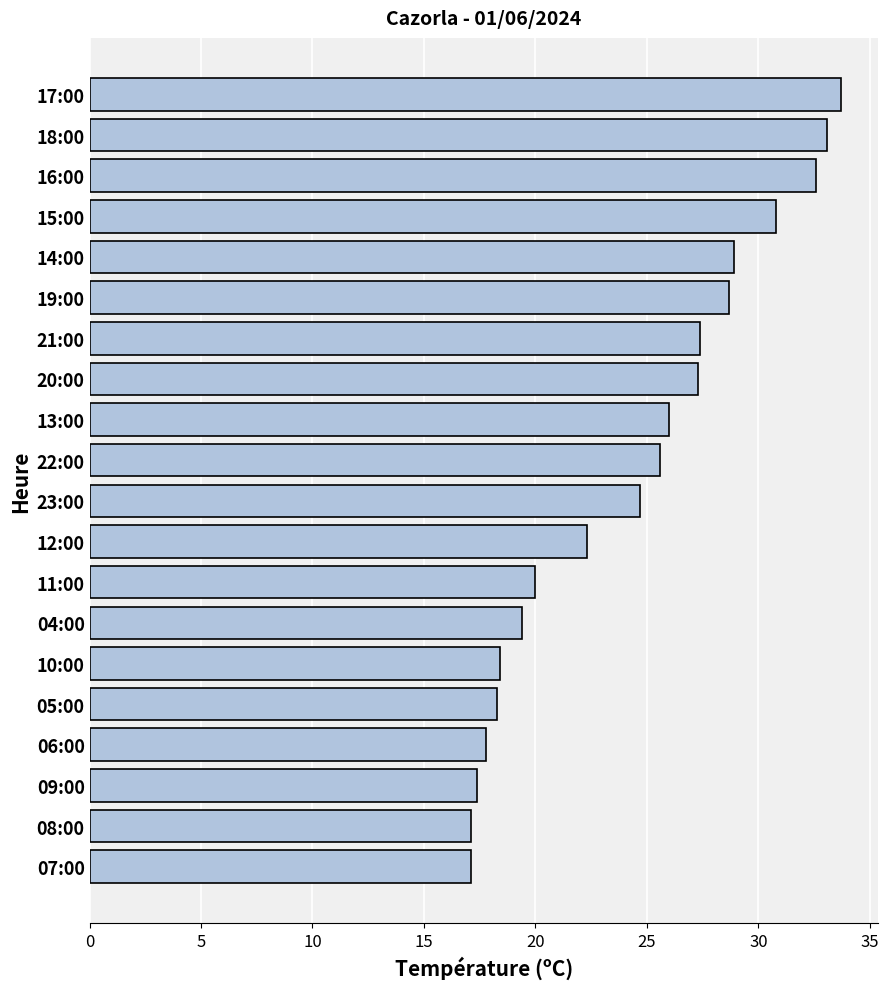

Does the chart contain any negative values?

No